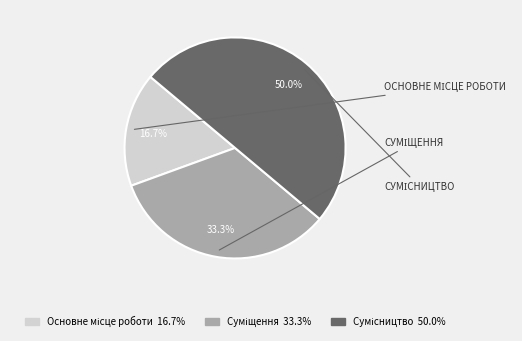

Is it true that Сумісництво is 43% of the pie?

False